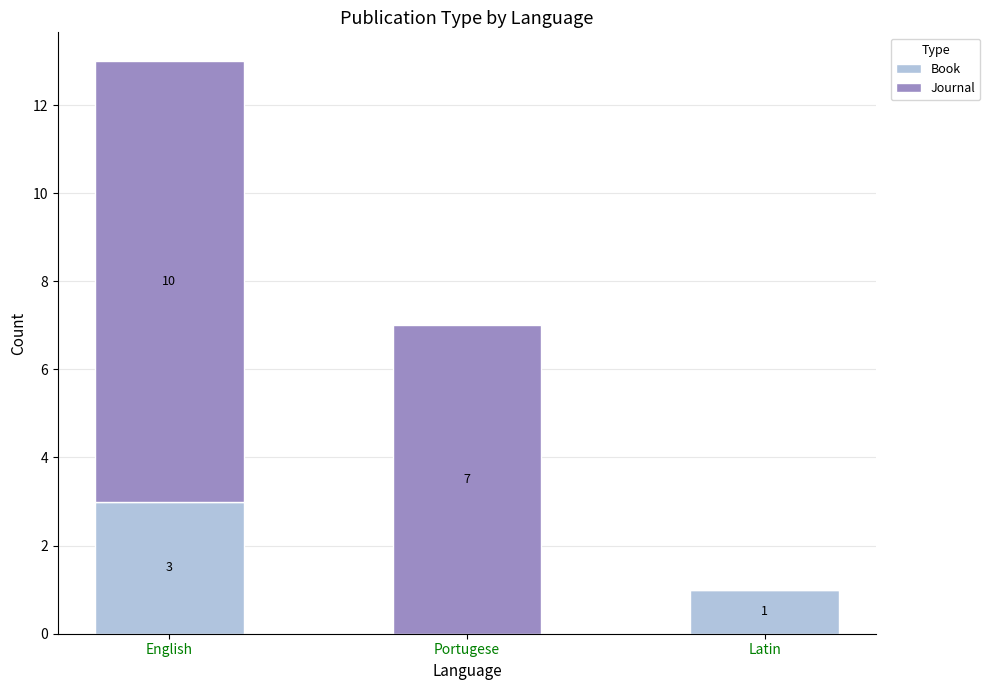

What is the total value across all series at English?

13